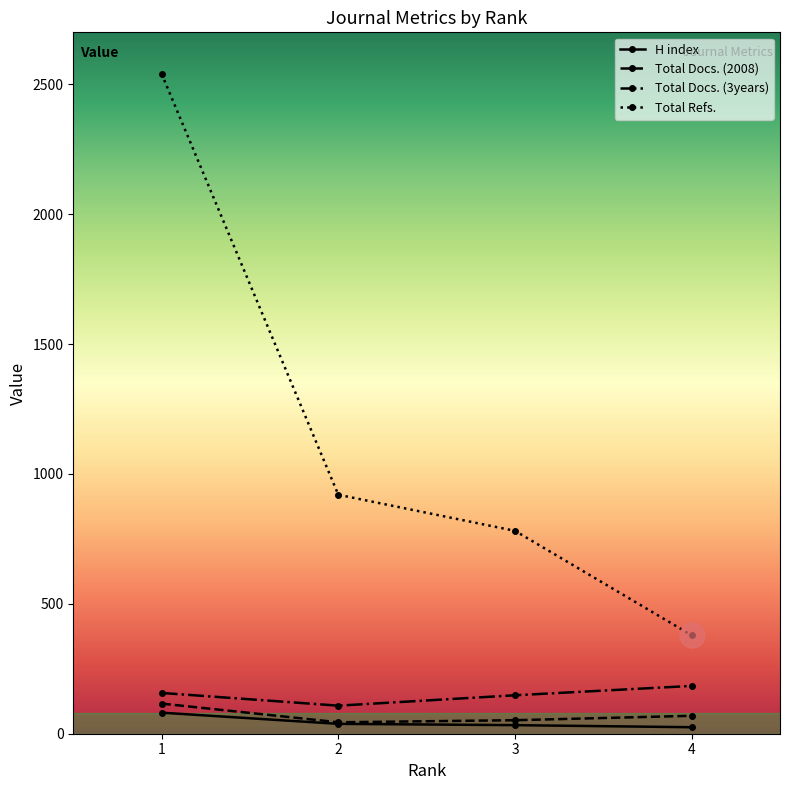

What is the value of the H index point at the 1st from the left?

81